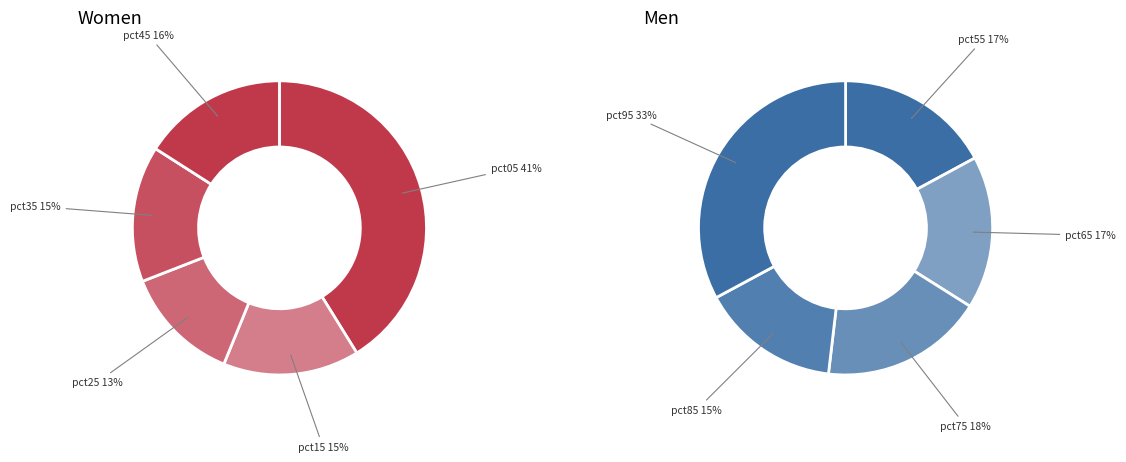

How many segments does this pie chart have?

10